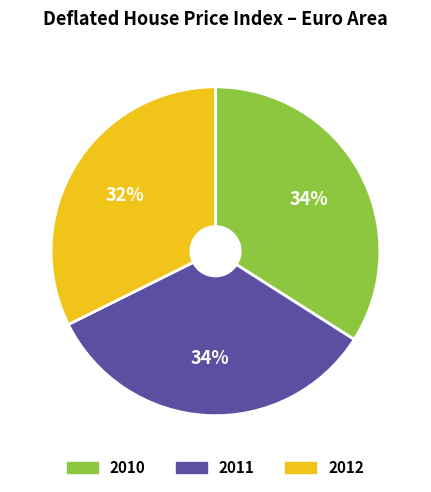

To the nearest percent, what is the difference between the largest and smallest slice percentages?

2%